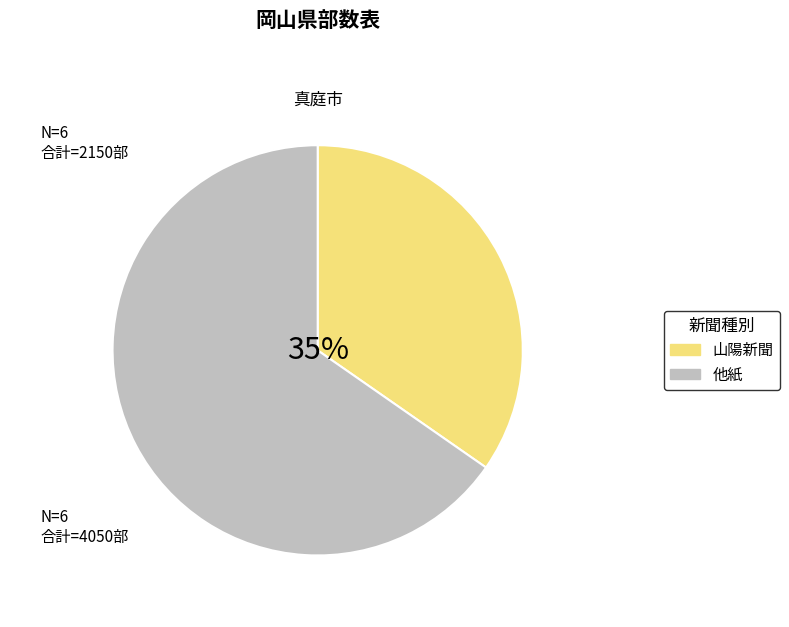

What percentage is the 山陽新聞 slice, to the nearest percent?

35%